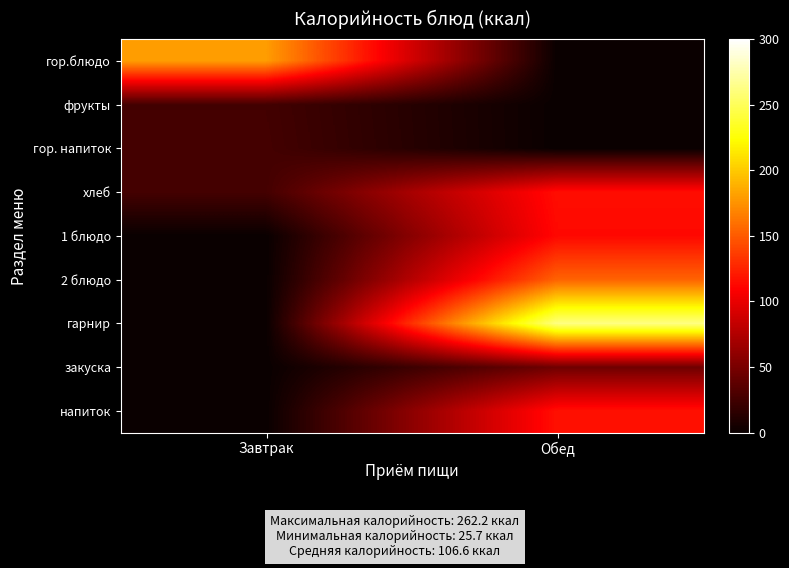

Reading left to right, transcribe all the data shown in this chart.

гор.блюдо: Завтрак=180.0	Обед=0.0
фрукты: Завтрак=25.7	Обед=0.0
гор. напиток: Завтрак=26.4	Обед=0.0
хлеб: Завтрак=26.4	Обед=115.7
1 блюдо: Завтрак=0.0	Обед=113.3
2 блюдо: Завтрак=0.0	Обед=154.0
гарнир: Завтрак=0.0	Обед=262.2
закуска: Завтрак=0.0	Обед=45.7
напиток: Завтрак=0.0	Обед=117.0